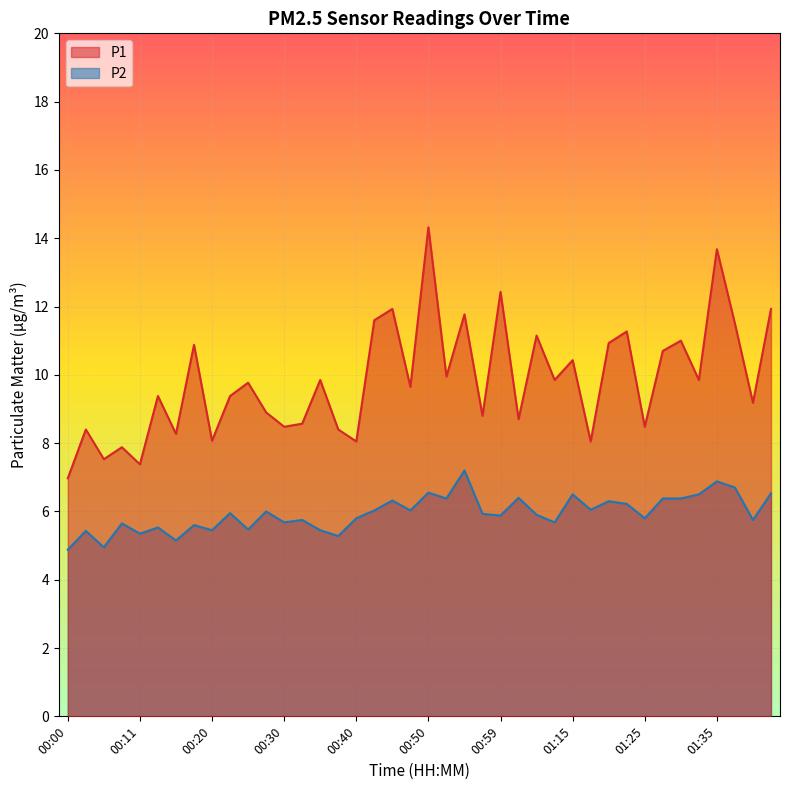

True or false: P2 and P1 cross at least once.

False